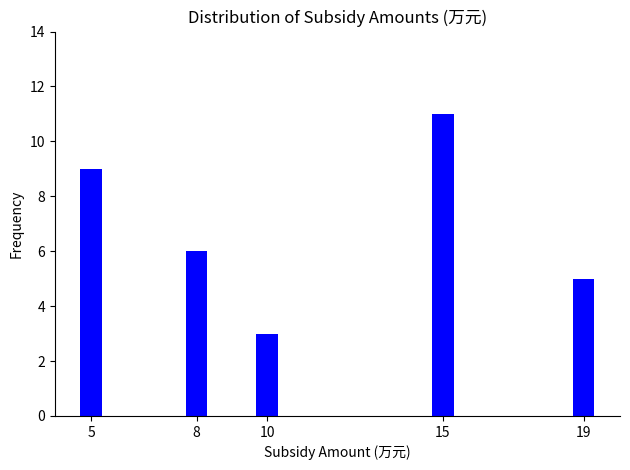

Reading left to right, list all the values displayed in this chart.

9	6	3	11	5